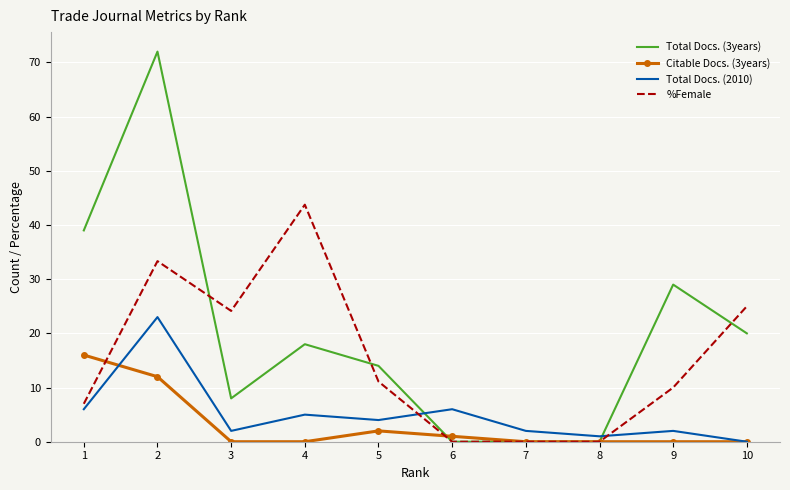

Rank the series at 5 from highest to lowest value.

Total Docs. (3years), %Female, Total Docs. (2010), Citable Docs. (3years)